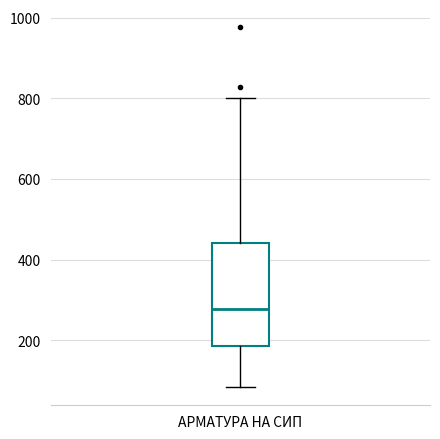

Read this box plot against the y-axis: the position of the median line, the range covered by the box, and the ends of both whiskers. The values are not printed on the chart, so give them approximately, as read against the axis.

median 280, box 180 to 440, whiskers 80 to 800